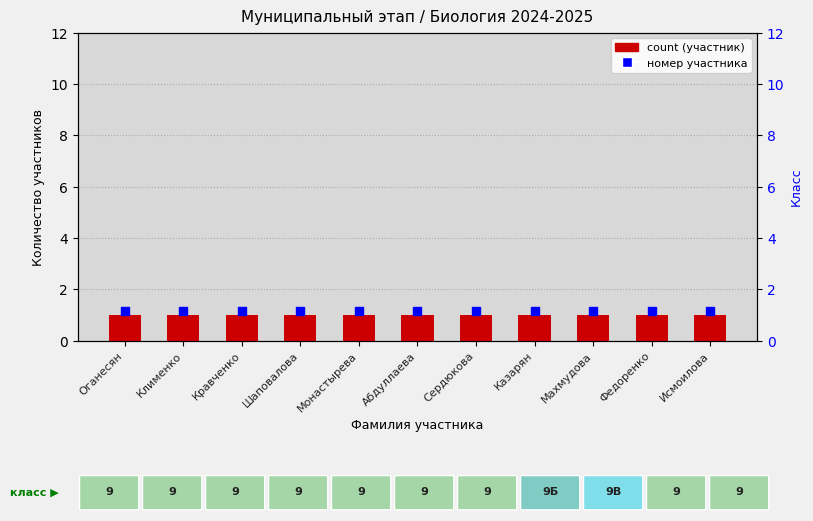

What is the total value across all series at Абдуллаева?

2.1